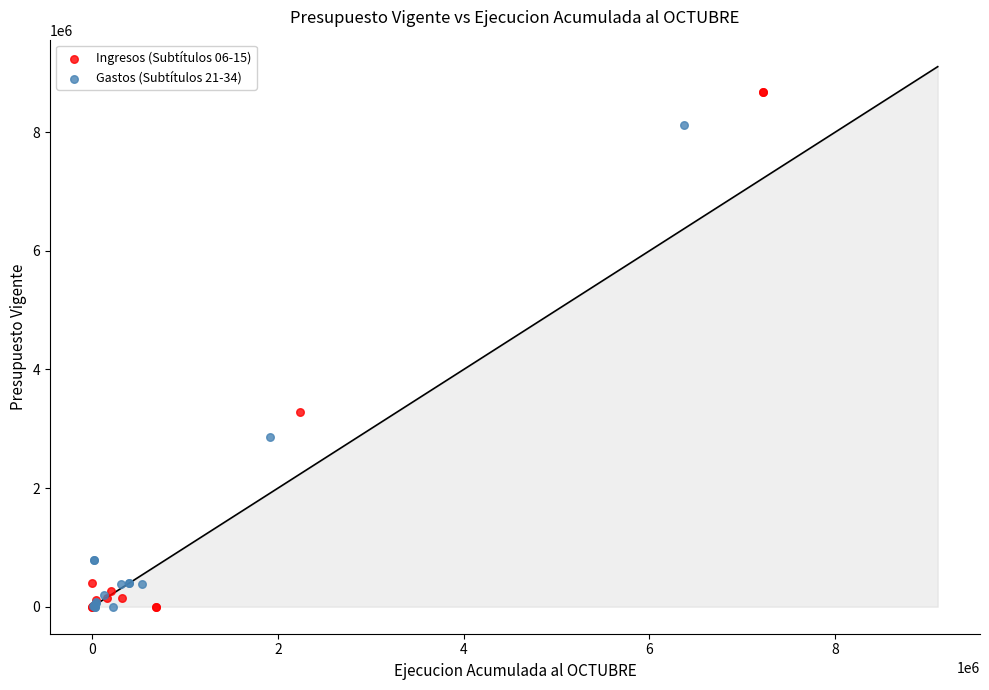

Which series contains the highest Y value?

Ingresos (Subtítulos 06-15)